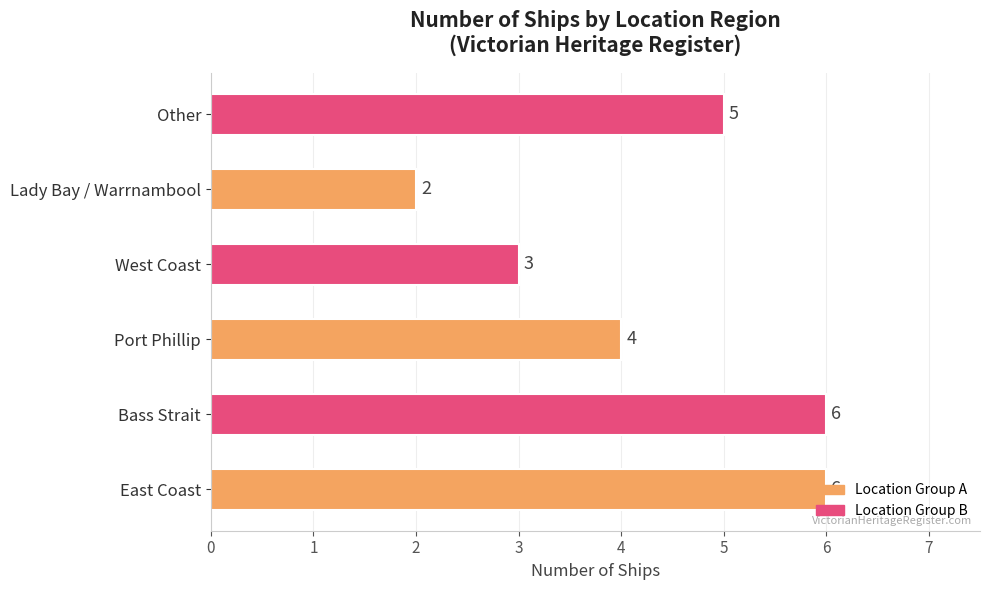

What is the sum of the values at Bass Strait and Other?

11